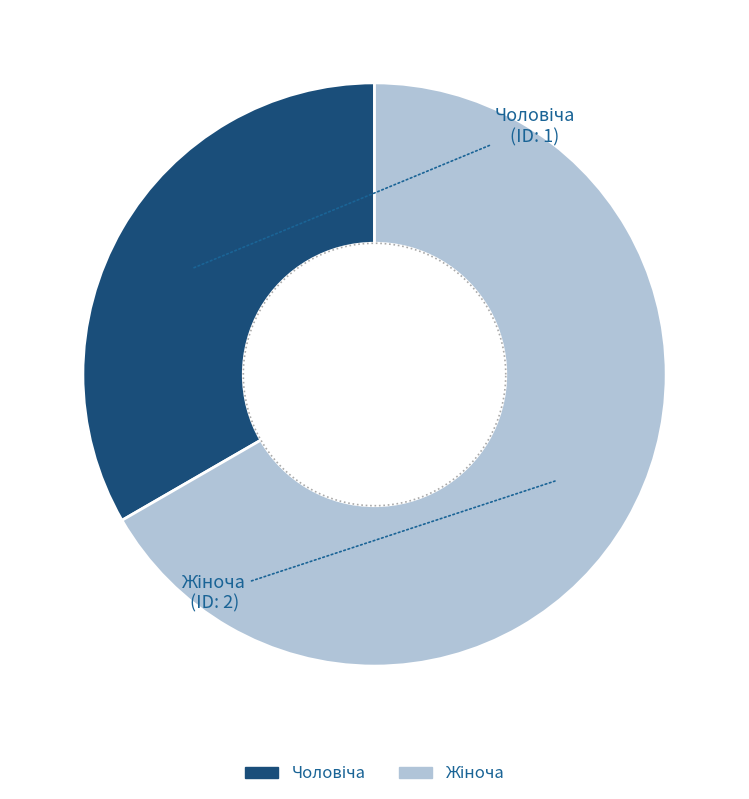

To the nearest percent, what is the difference between the largest and smallest slice percentages?

33%